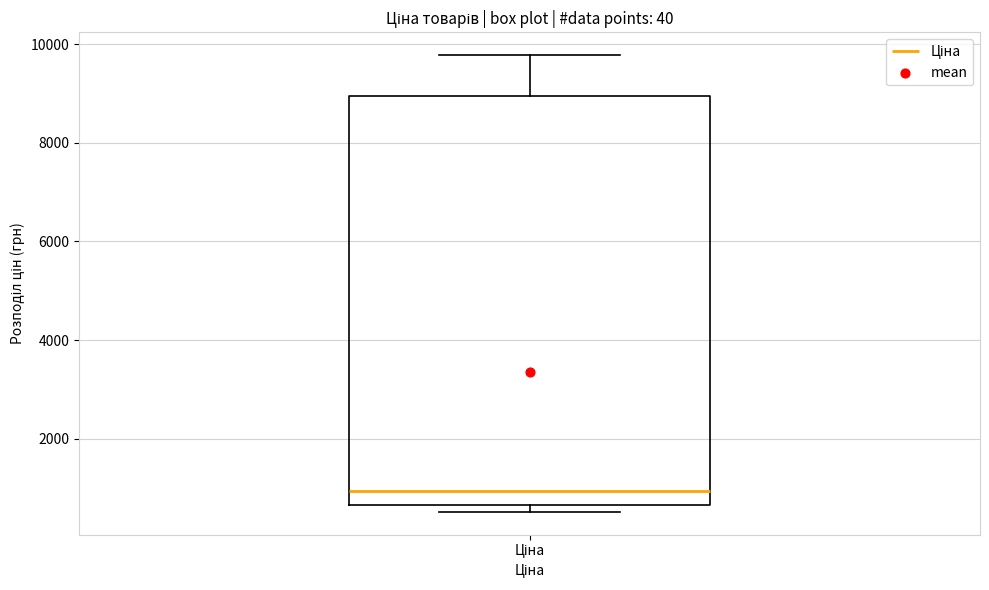

Read this box plot against the y-axis: the position of the median line, the range covered by the box, and the ends of both whiskers. The values are not printed on the chart, so give them approximately, as read against the axis.

median 1000, box 600 to 9000, whiskers 600 (just below the box's lower edge) to 9800